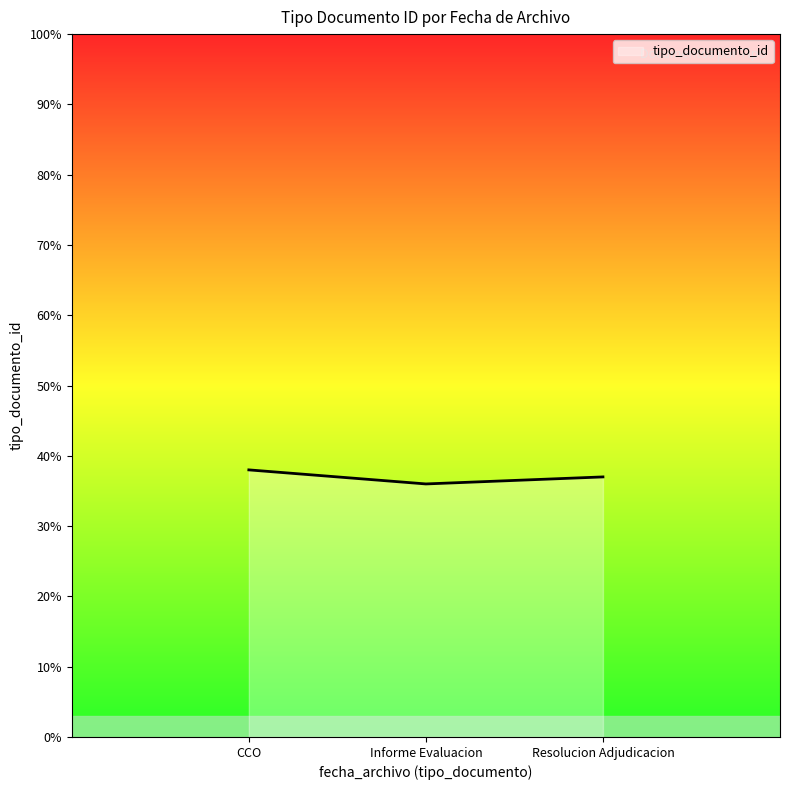

What position from the left is Resolucion Adjudicacion?

3